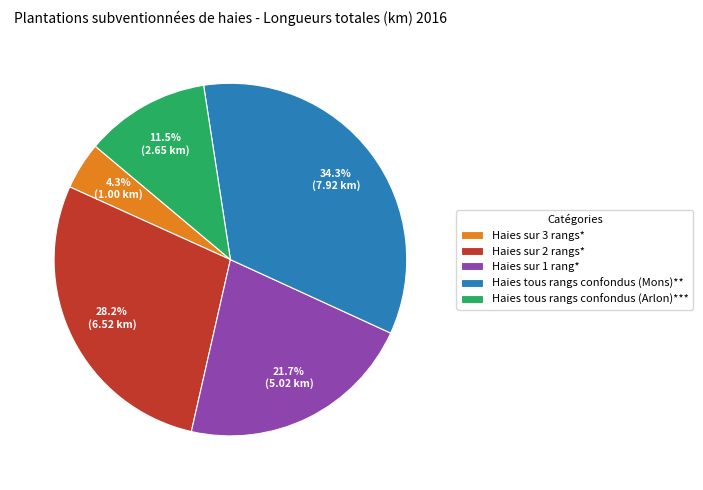

What is the ratio of the value at Haies sur 1 rang* to the value at Haies sur 2 rangs*?

0.8